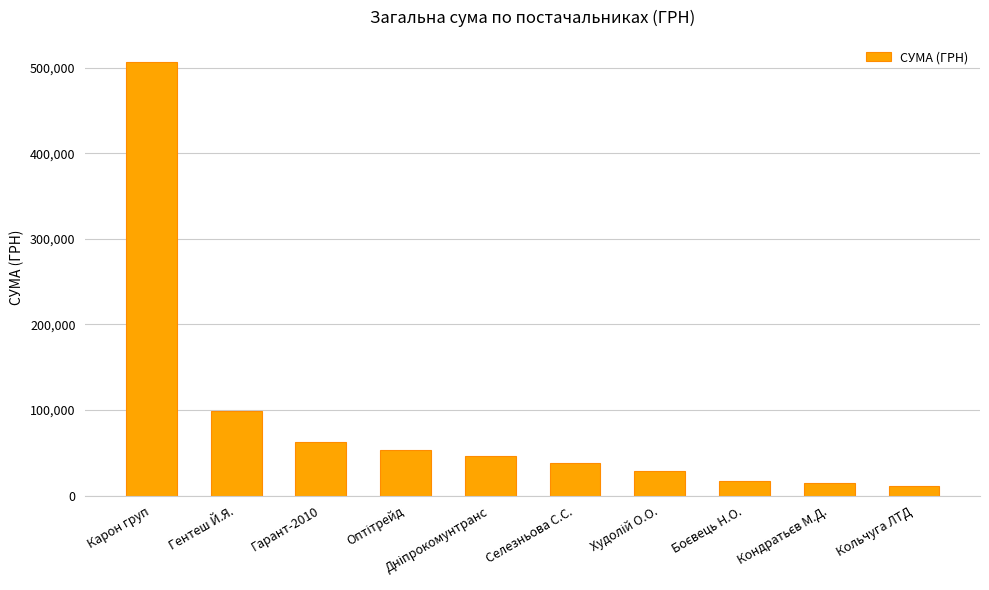

What is the label of the 5th bar from the right?

Селезньова С.С.